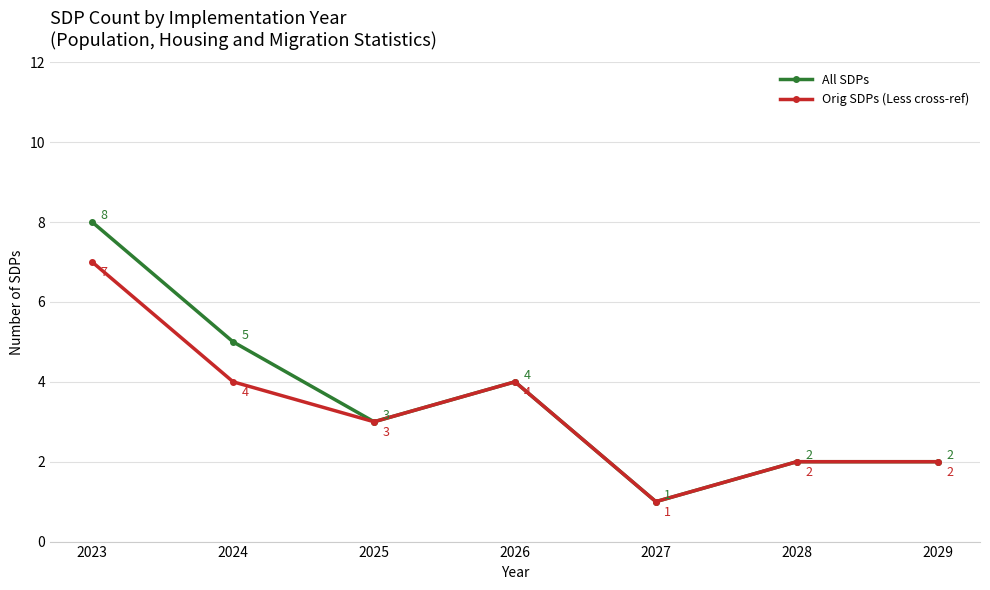

Where is the first local minimum for Orig SDPs (Less cross-ref)?

2025